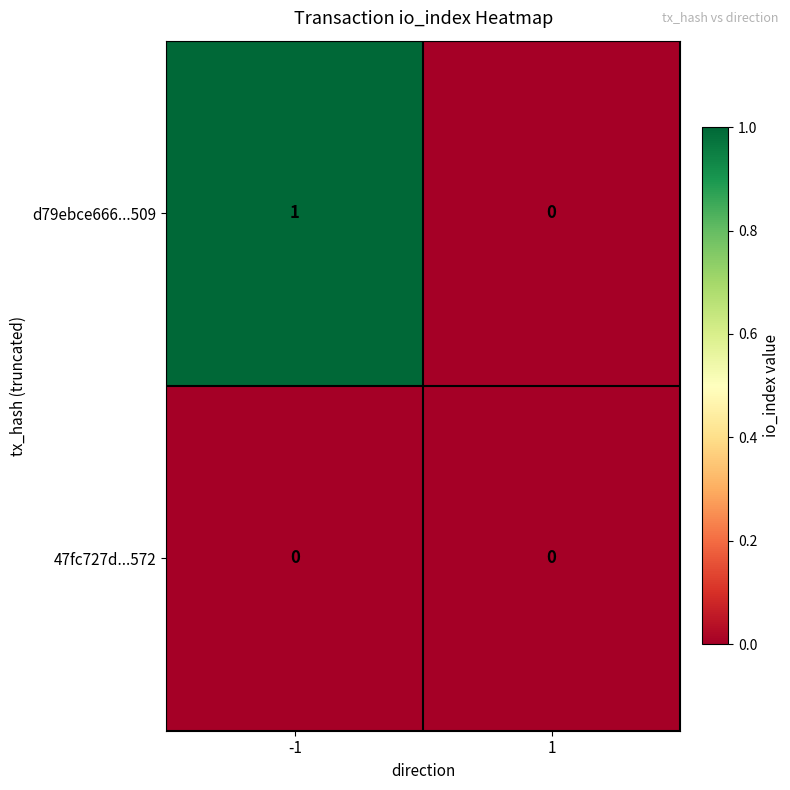

The d79ebce666...509 series shows 1 at -1. True or false?

True